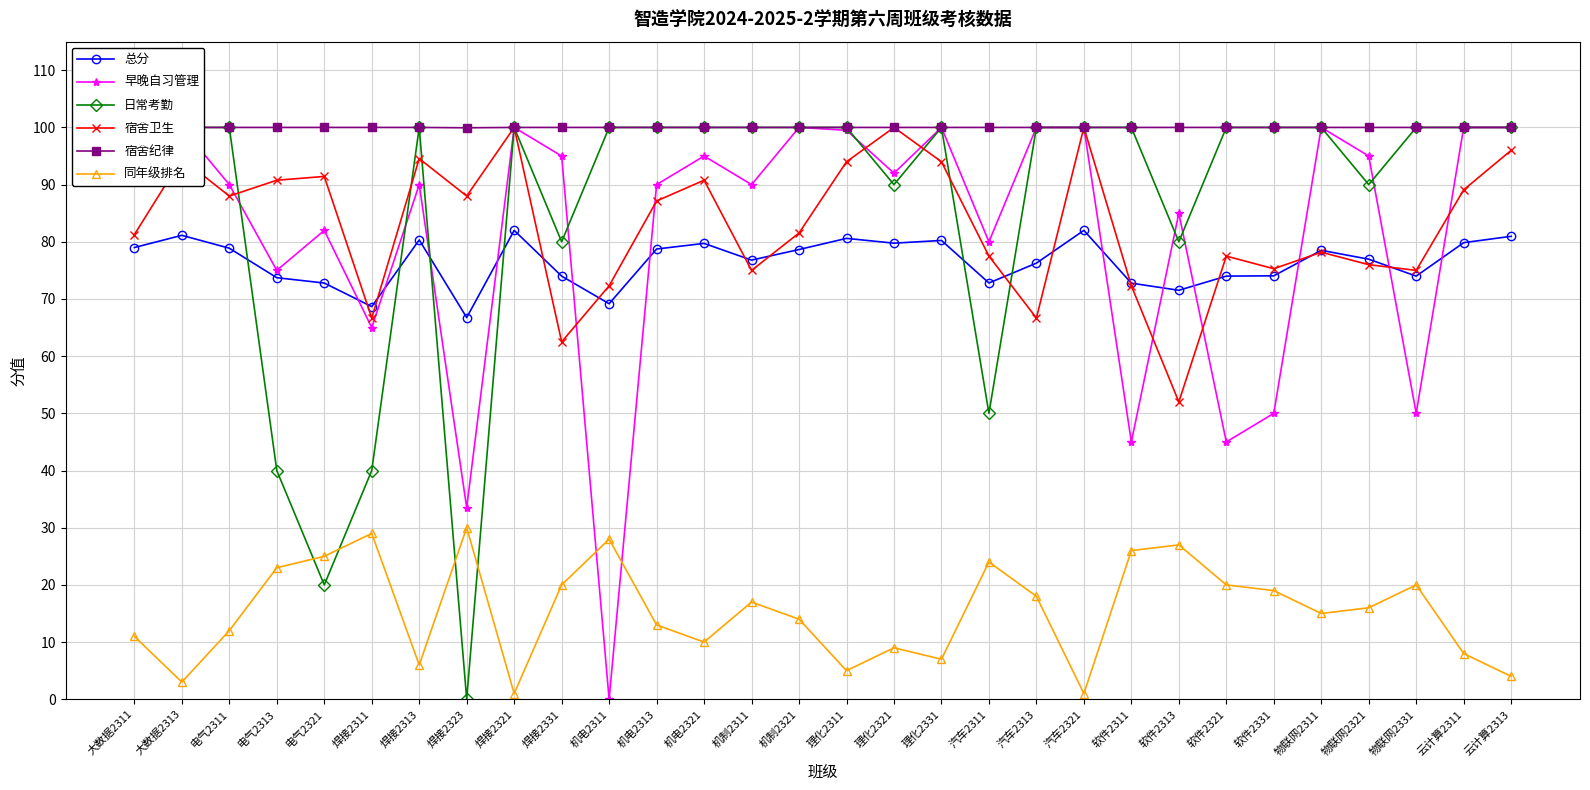

Reading left to right, extract all data points from this chart.

总分: 79.0	81.1	78.9	73.7	72.8	68.7	80.3	66.8	82.0	74.0	69.2	78.7	79.7	76.8	78.7	80.6	79.8	80.2	72.8	76.3	82.0	72.8	71.5	74.0	74.0	78.5	77.0	74.0	79.8	81.0
早晚自习管理: 100.0	100.0	90.0	75.0	82.0	65.0	90.0	33.5	100.0	95.0	0.0	90.0	95.0	90.0	100.0	99.5	92.0	100.0	80.0	100.0	100.0	45.0	85.0	45.0	50.0	100.0	95.0	50.0	100.0	100.0
日常考勤: 100.0	100.0	100.0	40.0	20.0	40.0	100.0	0.0	100.0	80.0	100.0	100.0	100.0	100.0	100.0	100.0	90.0	100.0	50.0	100.0	100.0	100.0	80.0	100.0	100.0	100.0	90.0	100.0	100.0	100.0
宿舍卫生: 81.2	94.5	88.0	90.8	91.4	66.7	94.5	88.0	100.0	62.5	72.3	87.1	90.8	75.0	81.5	94.0	100.0	94.0	77.5	66.7	100.0	72.3	52.0	77.5	75.3	78.2	76.0	75.0	89.1	96.0
宿舍纪律: 100.0	100.0	100.0	100.0	100.0	100.0	100.0	99.9	100.0	100.0	100.0	100.0	100.0	100.0	100.0	100.0	100.0	100.0	100.0	100.0	100.0	100.0	100.0	100.0	100.0	100.0	100.0	100.0	100.0	100.0
同年级排名: 11.0	3.0	12.0	23.0	25.0	29.0	6.0	30.0	1.0	20.0	28.0	13.0	10.0	17.0	14.0	5.0	9.0	7.0	24.0	18.0	1.0	26.0	27.0	20.0	19.0	15.0	16.0	20.0	8.0	4.0